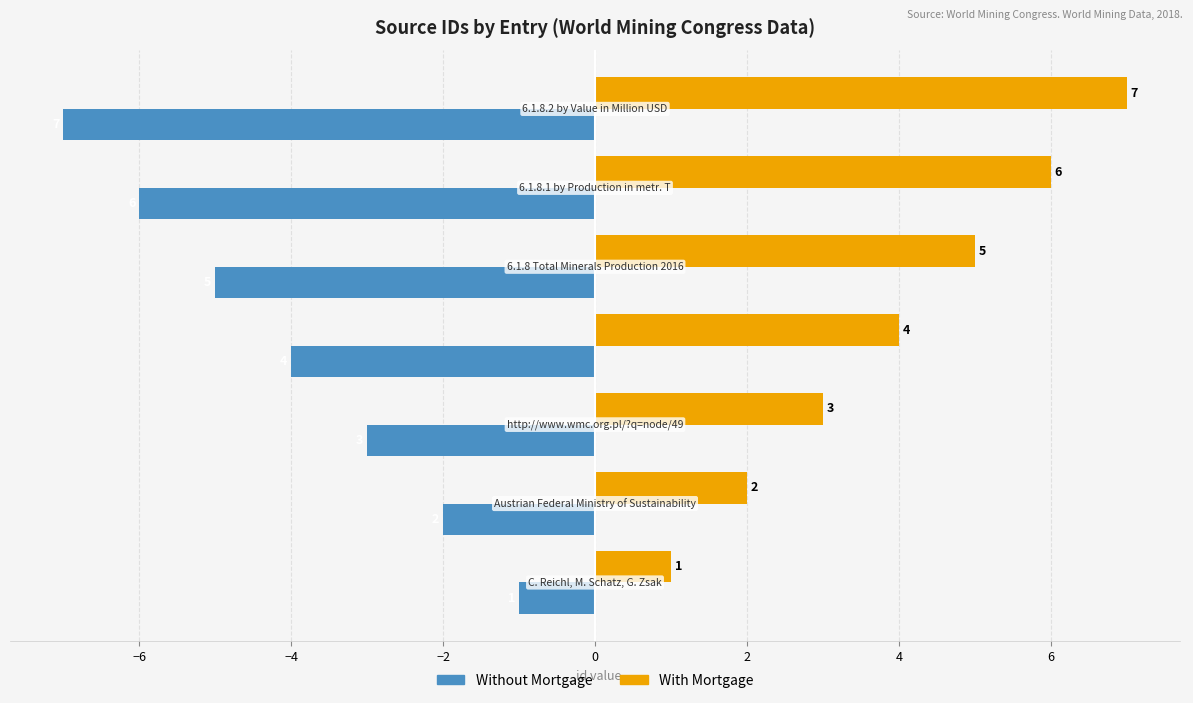

What is the maximum value shown in the chart?

7